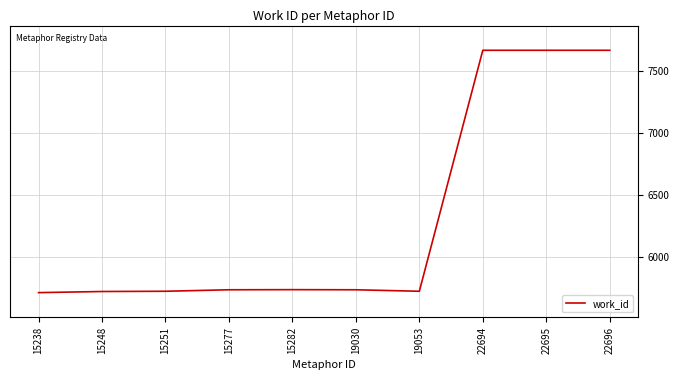

What is the smallest value displayed?

5710